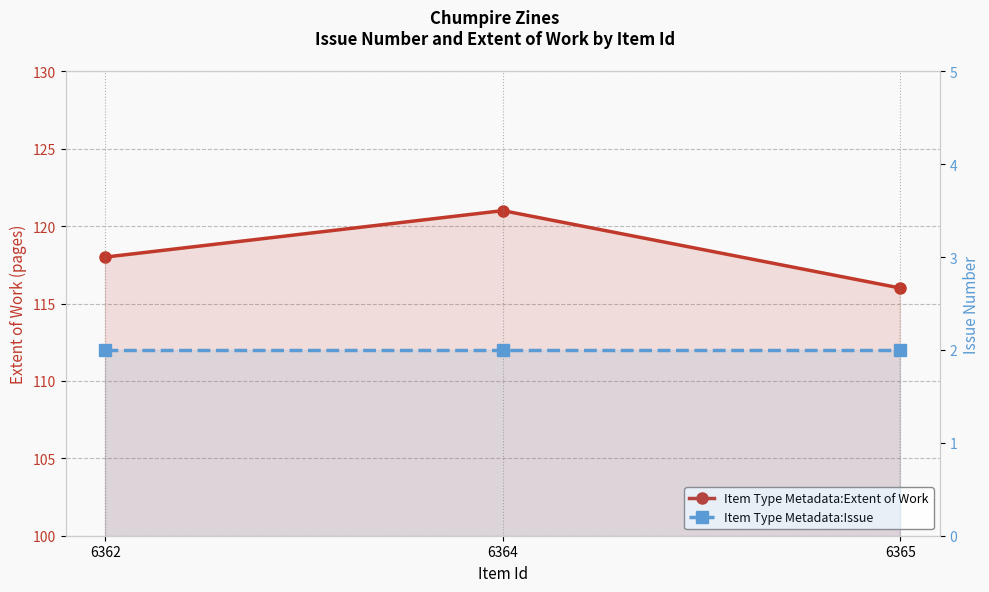

The value of Item Type Metadata:Extent of Work at 6364 is 178. True or false?

False